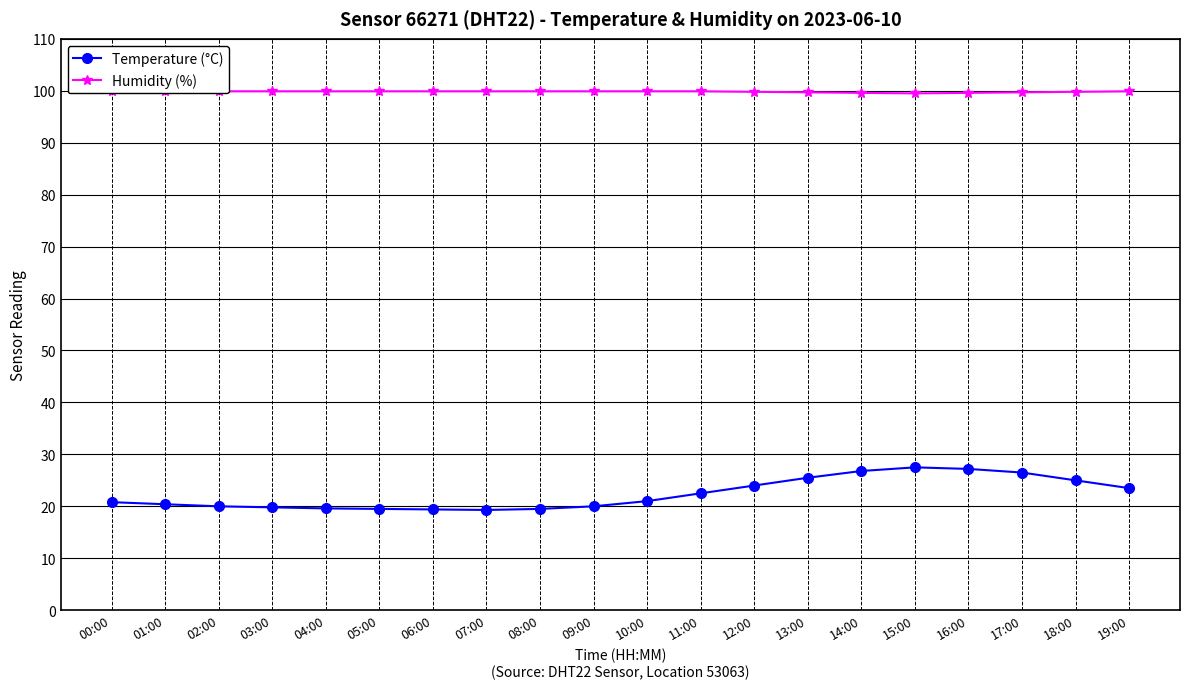

Is it true that Temperature (°C) equals 23.5 at 19:00?

True